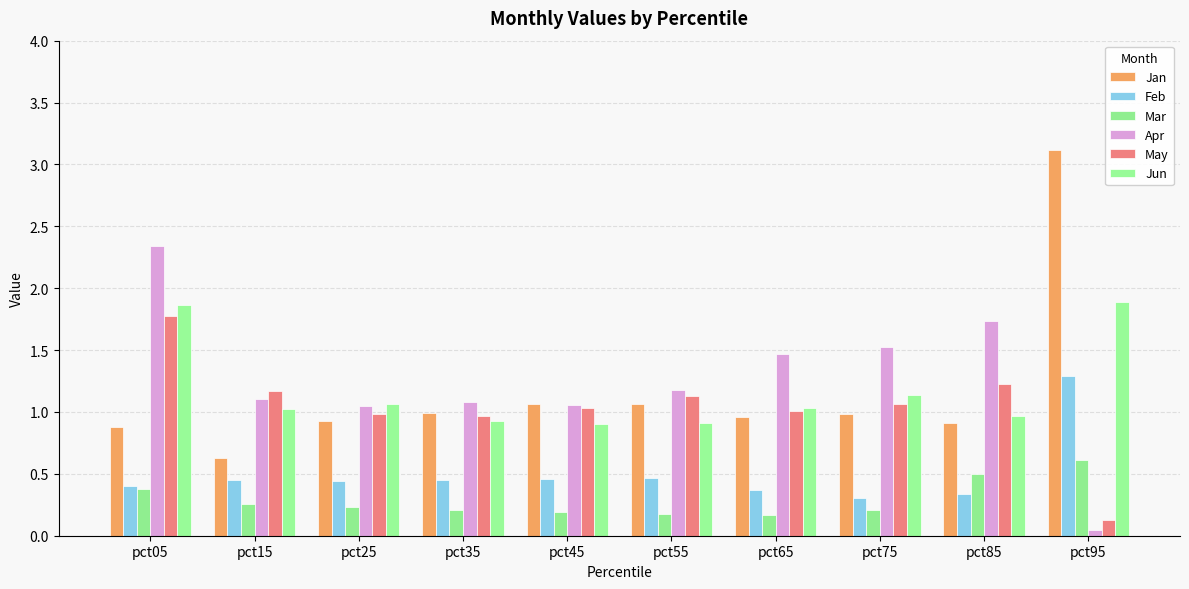

Which series has the largest range (max minus min)?

Jan